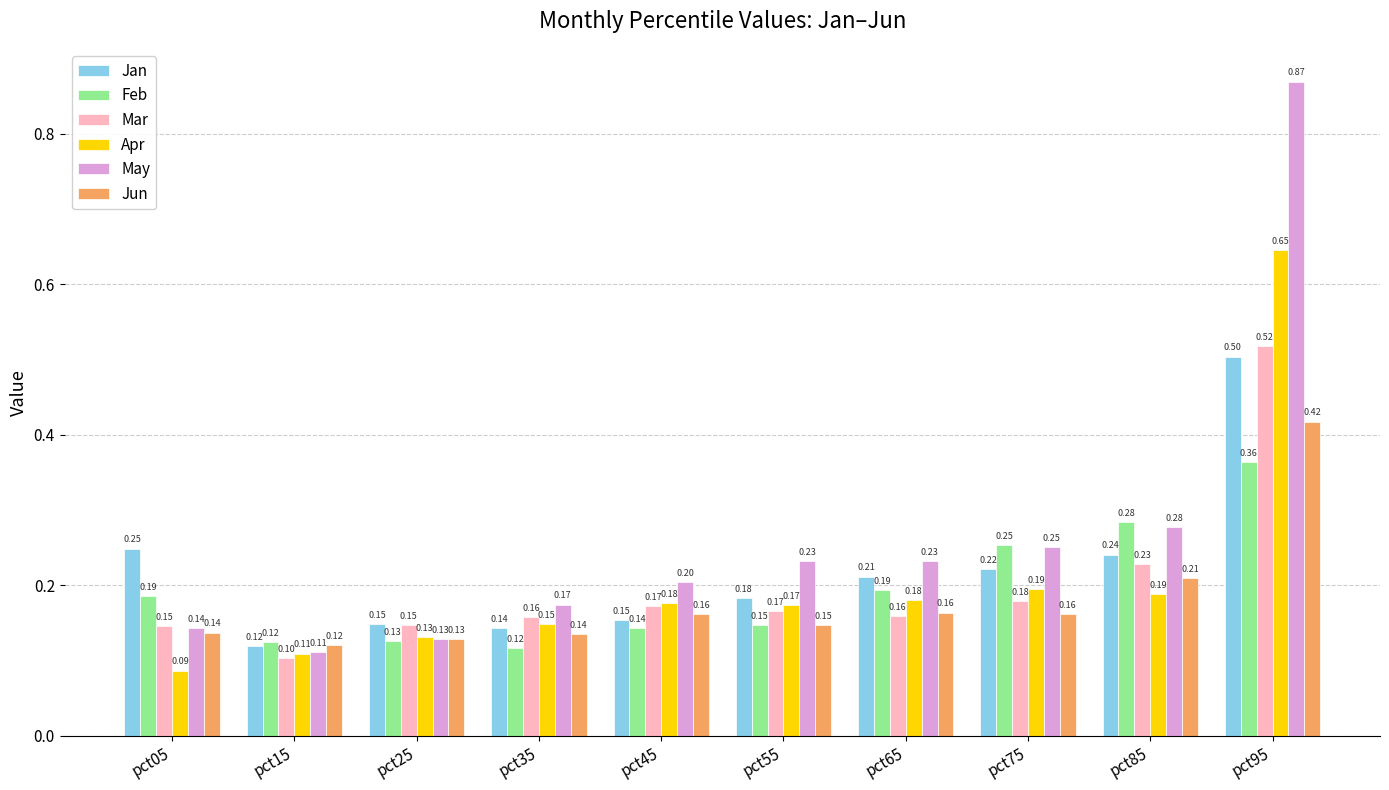

What is the value of the Feb bar at the 2nd from the left?

0.1